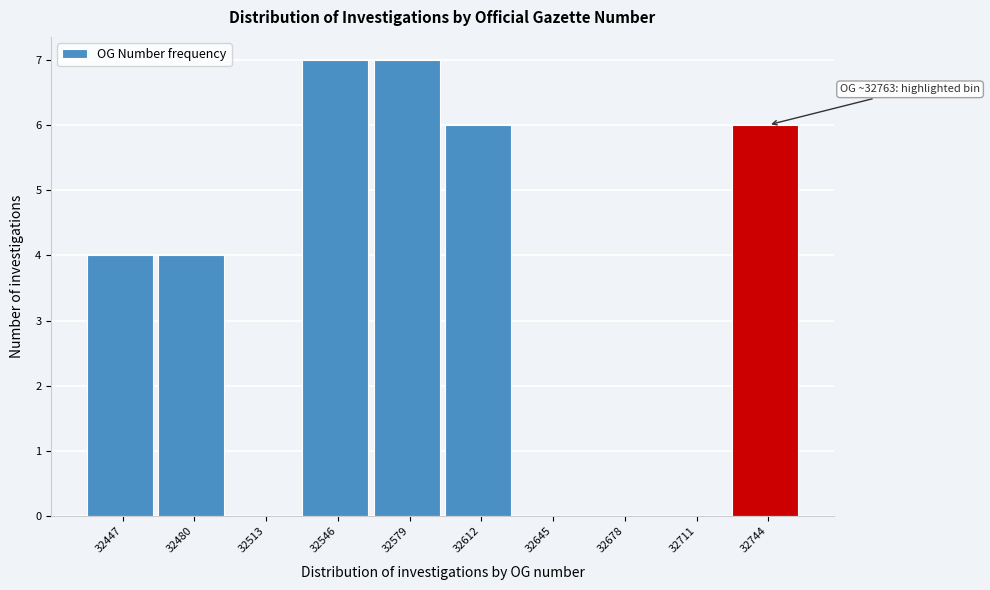

Reading left to right, transcribe all the data shown in this chart.

32447=4	32480=4	32513=0	32546=7	32579=7	32612=6	32645=0	32678=0	32711=0	32744=6